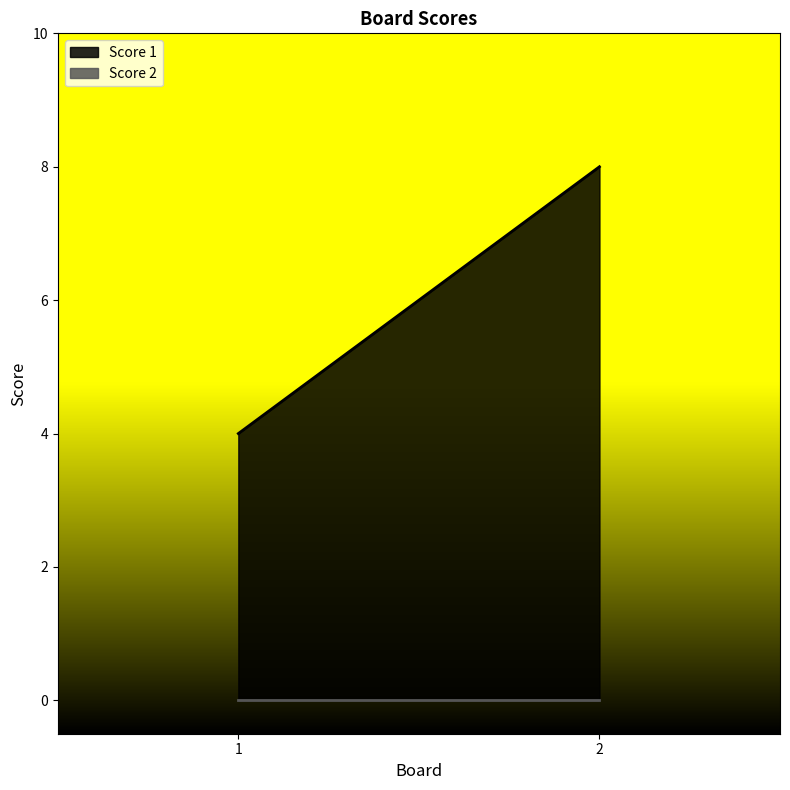

The value of Score 1 at 2 is 8. True or false?

True